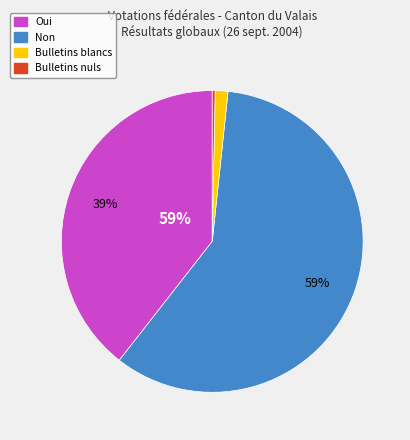

To the nearest percent, what is the difference between the Oui and Bulletins nuls slice percentages?

39%